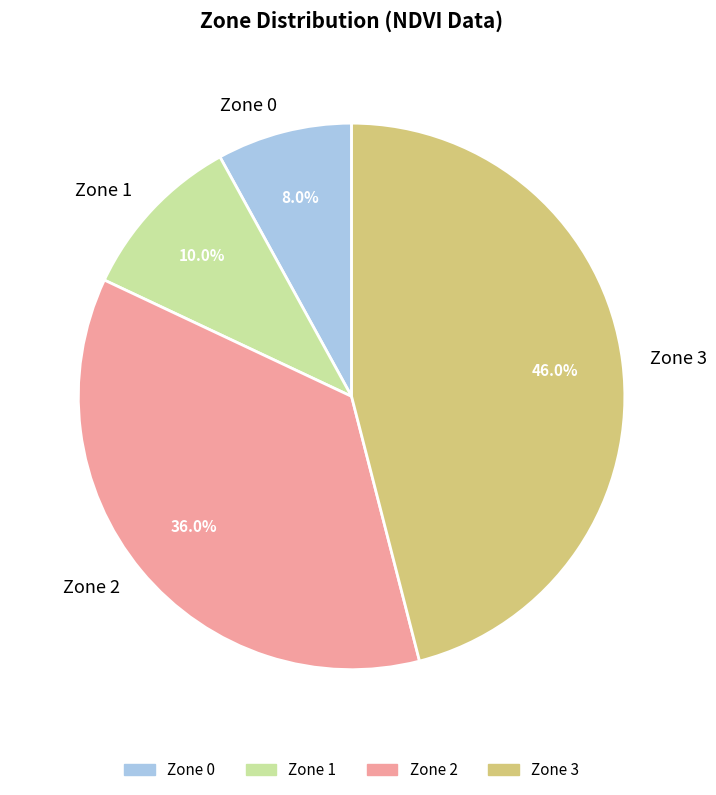

What percentage do Zone 0 and Zone 1 together represent?

18.0%